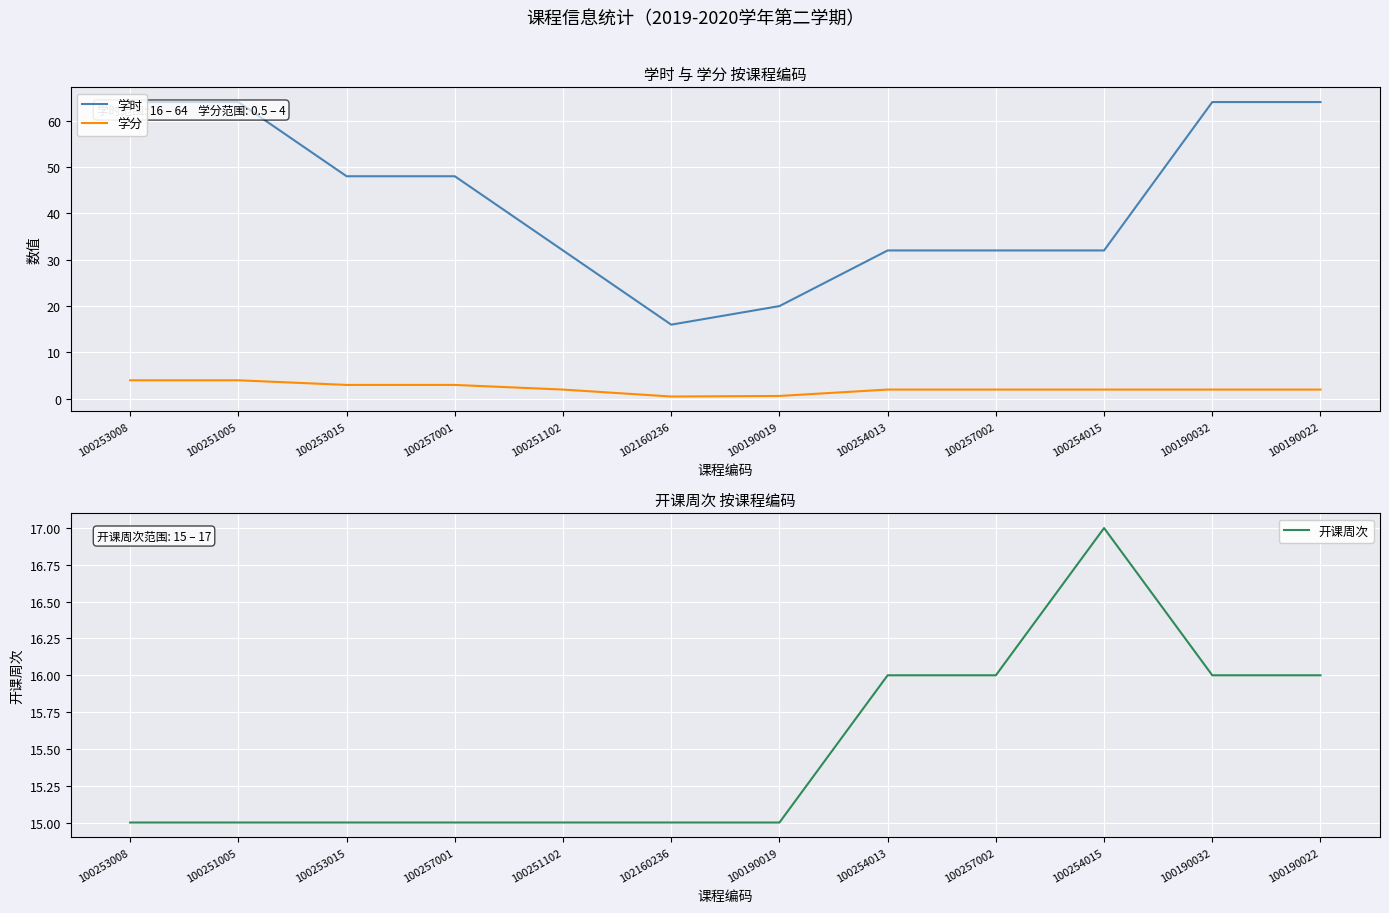

Between 100257002 and 100190022, which series saw the biggest shift?

学时